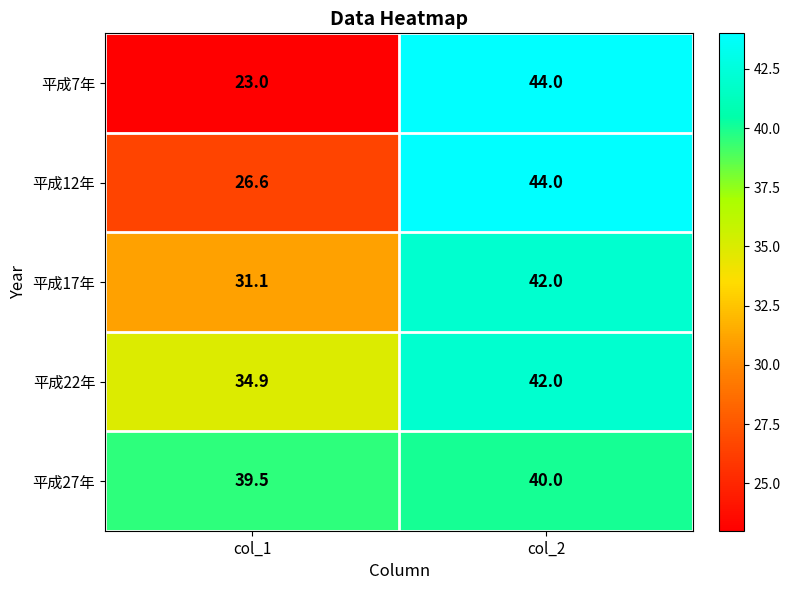

What is the average value of the 平成7年 series?

33.5